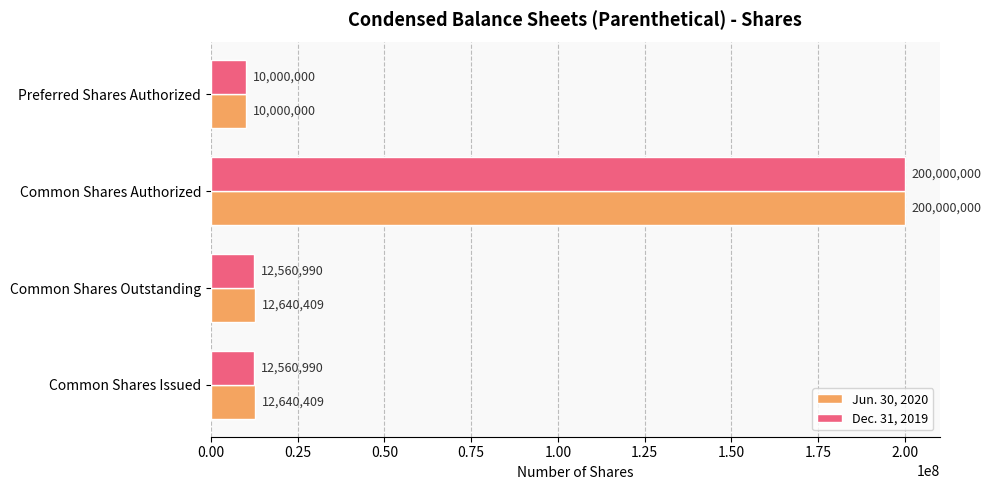

At Common Shares Issued, list the series in order from largest to smallest.

Jun. 30, 2020, Dec. 31, 2019